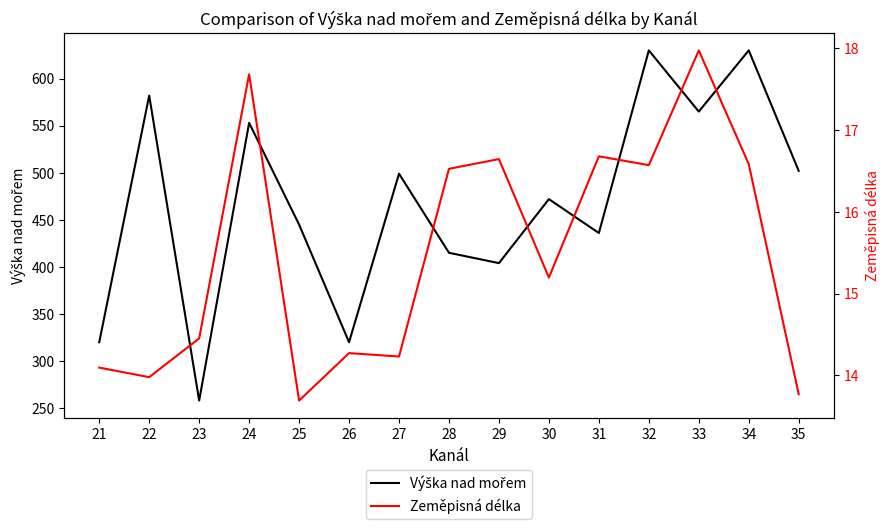

Where does the Zeměpisná délka series first go above 15?

24